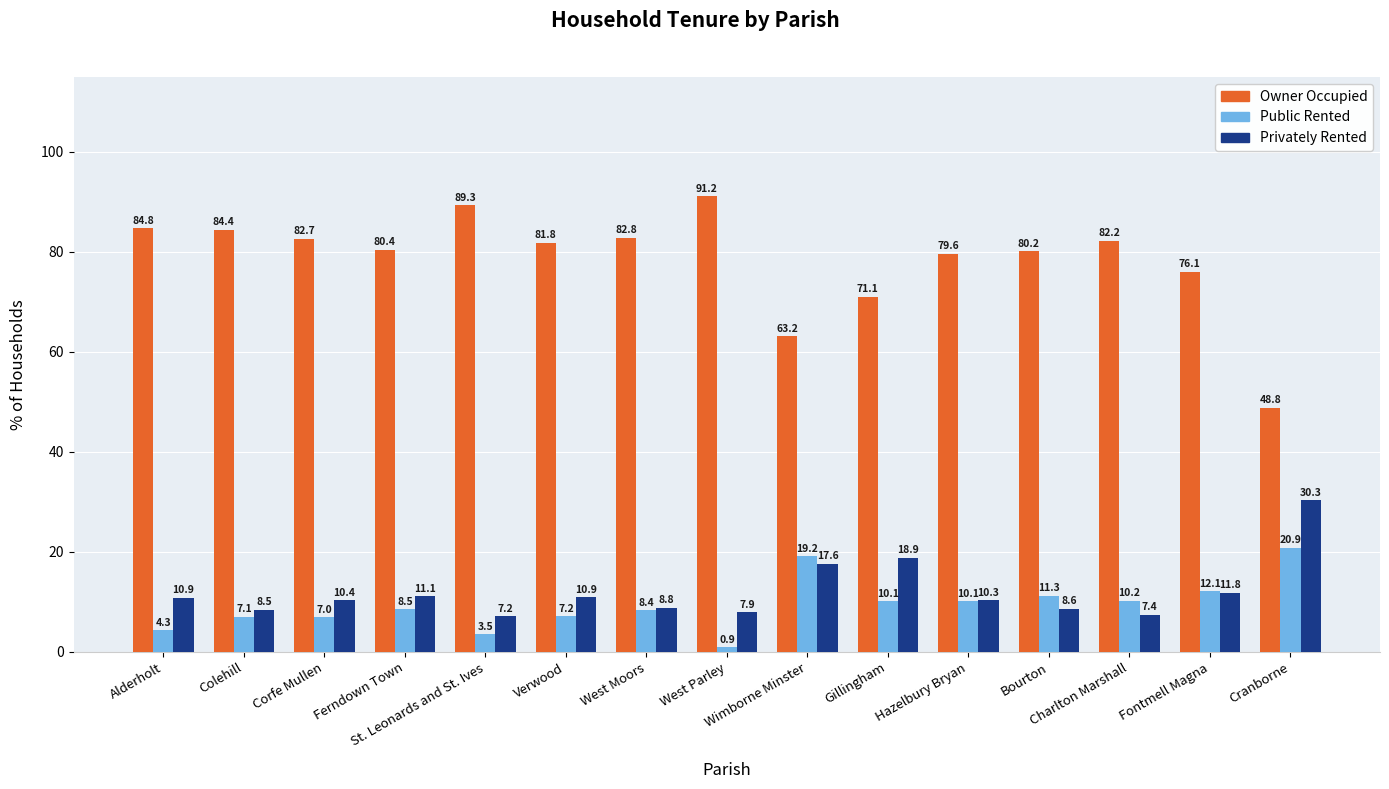

What is the difference between the maximum and minimum values in the Privately Rented series?

23.1